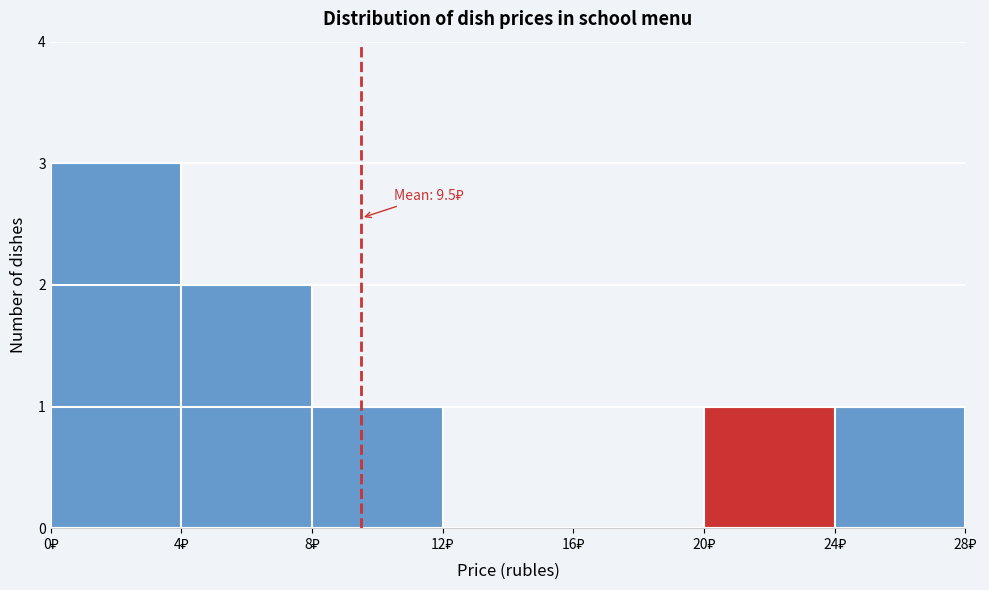

Which range on the x-axis has the tallest bar?

0 to 4